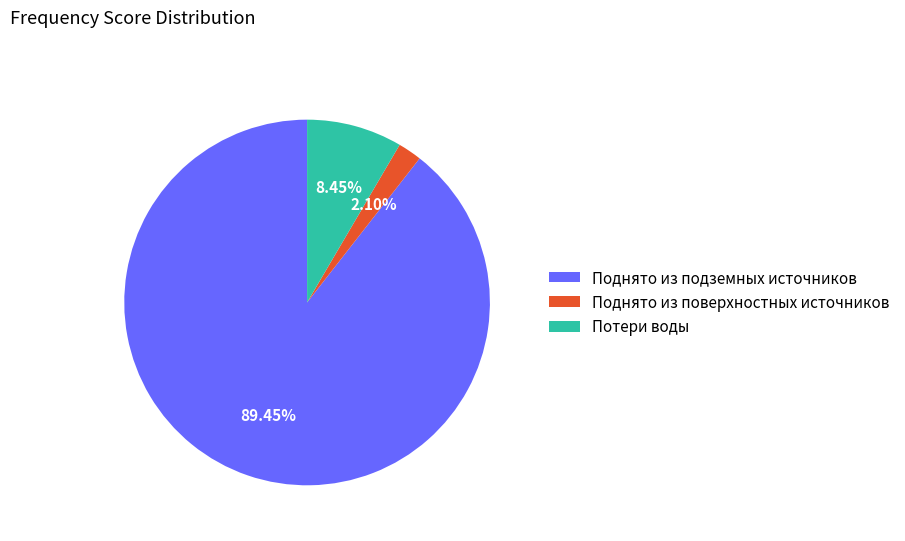

What is the smallest slice in the pie chart?

Поднято из поверхностных источников